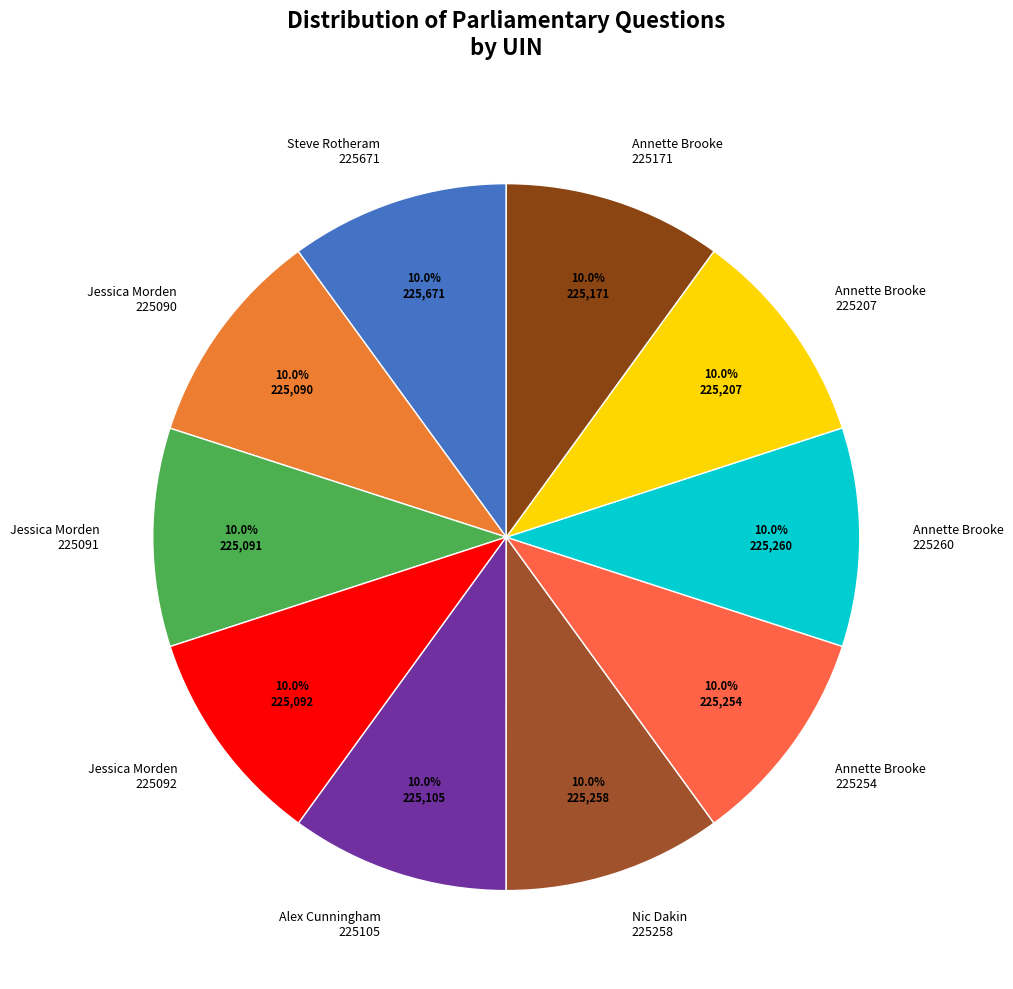

Is there a majority slice in this chart?

No